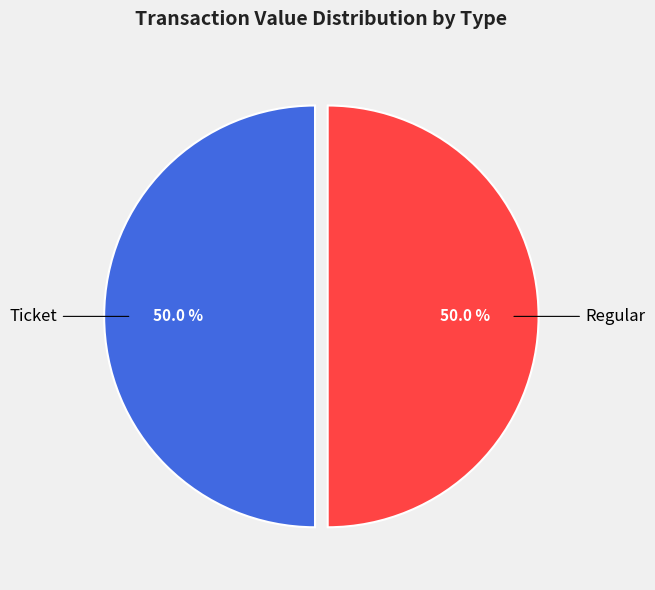

How many slices are in this pie chart?

2